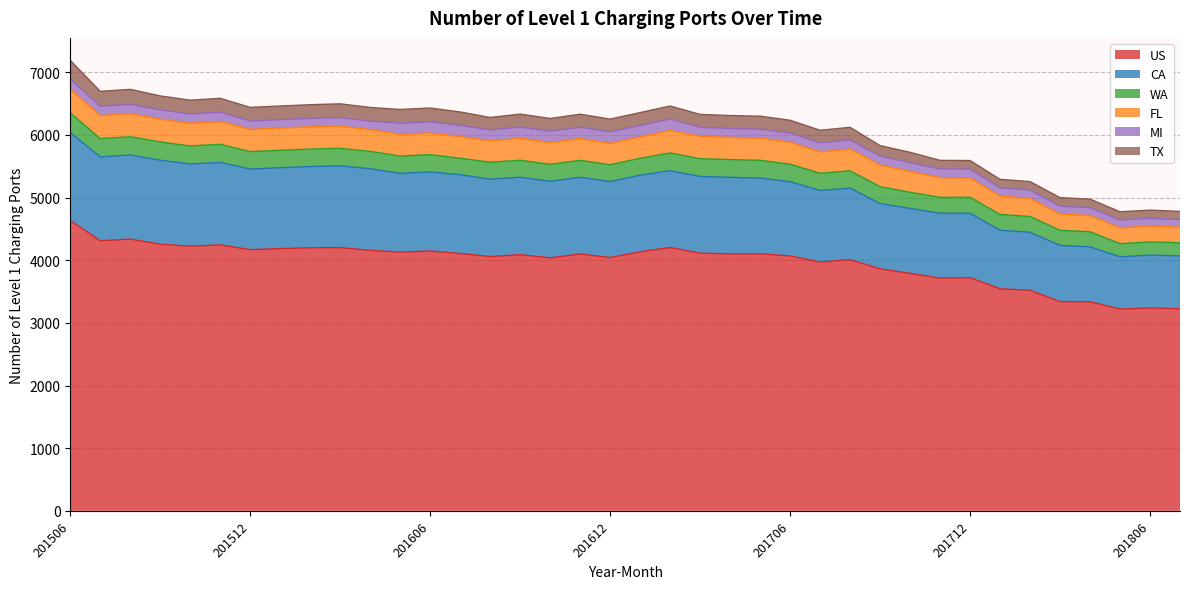

Does the chart have visible grid lines?

Yes